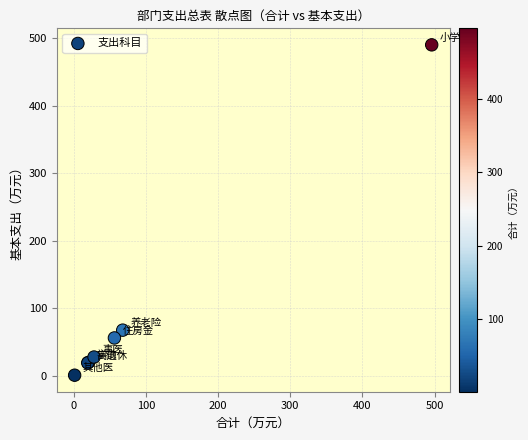

What Y value in the scatter plot is closest to 245?

67.9